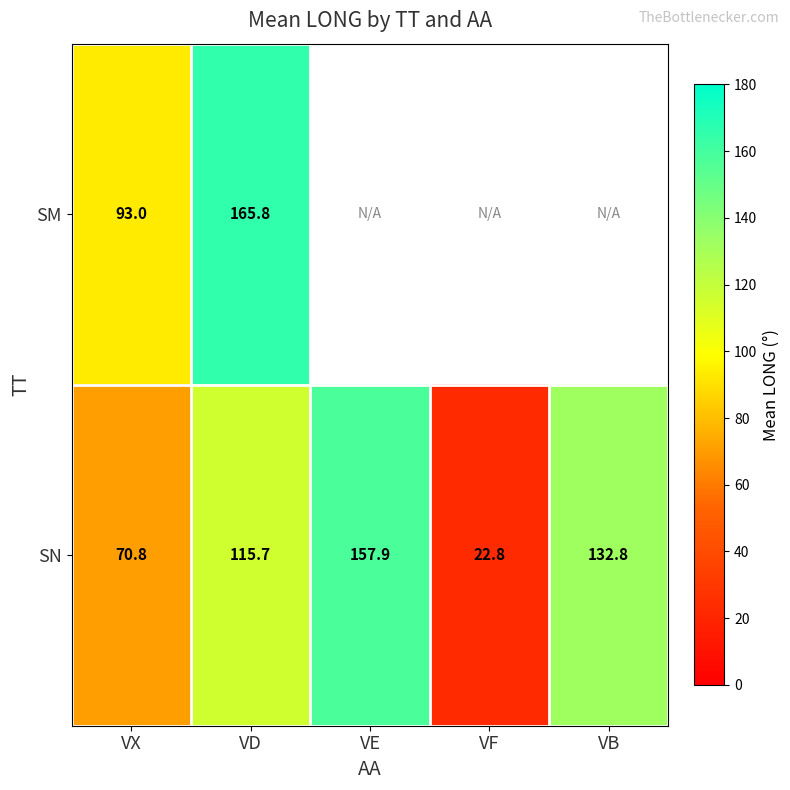

At which label is SN closest to 90?

VX